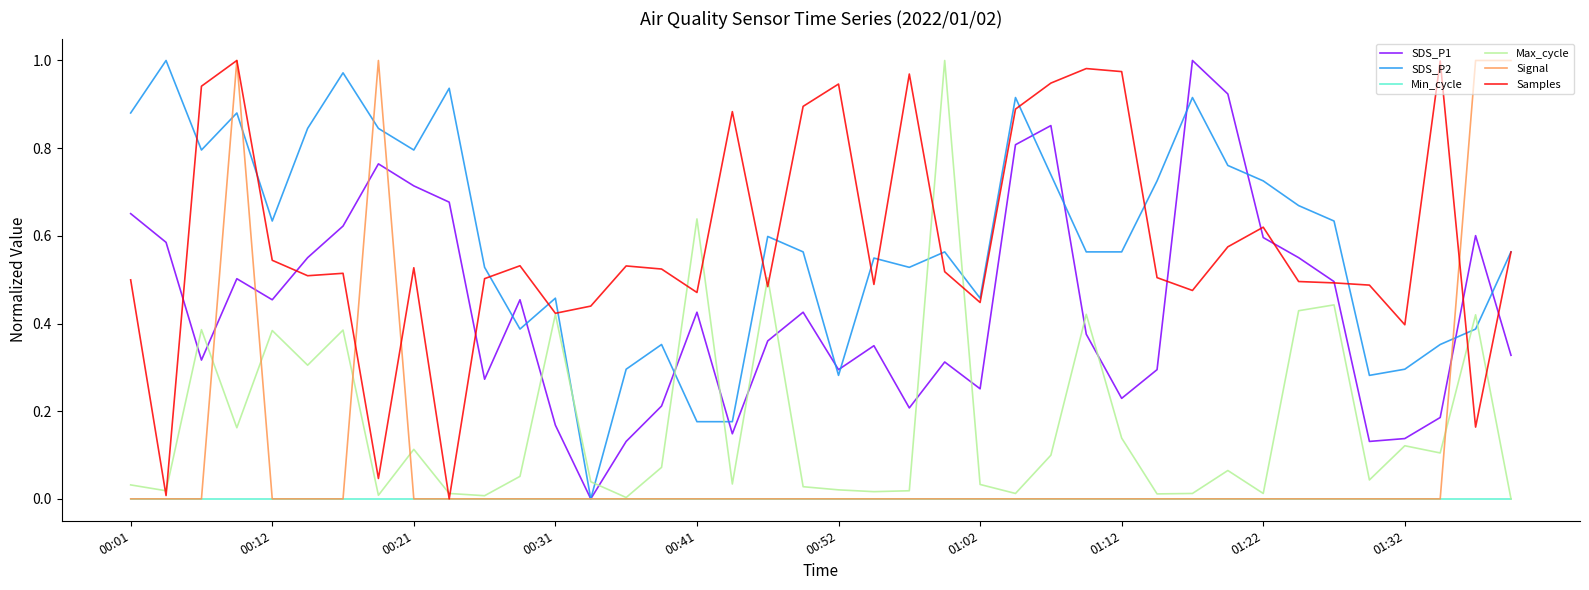

True or false: Min_cycle has more than 1 interior local peaks.

False